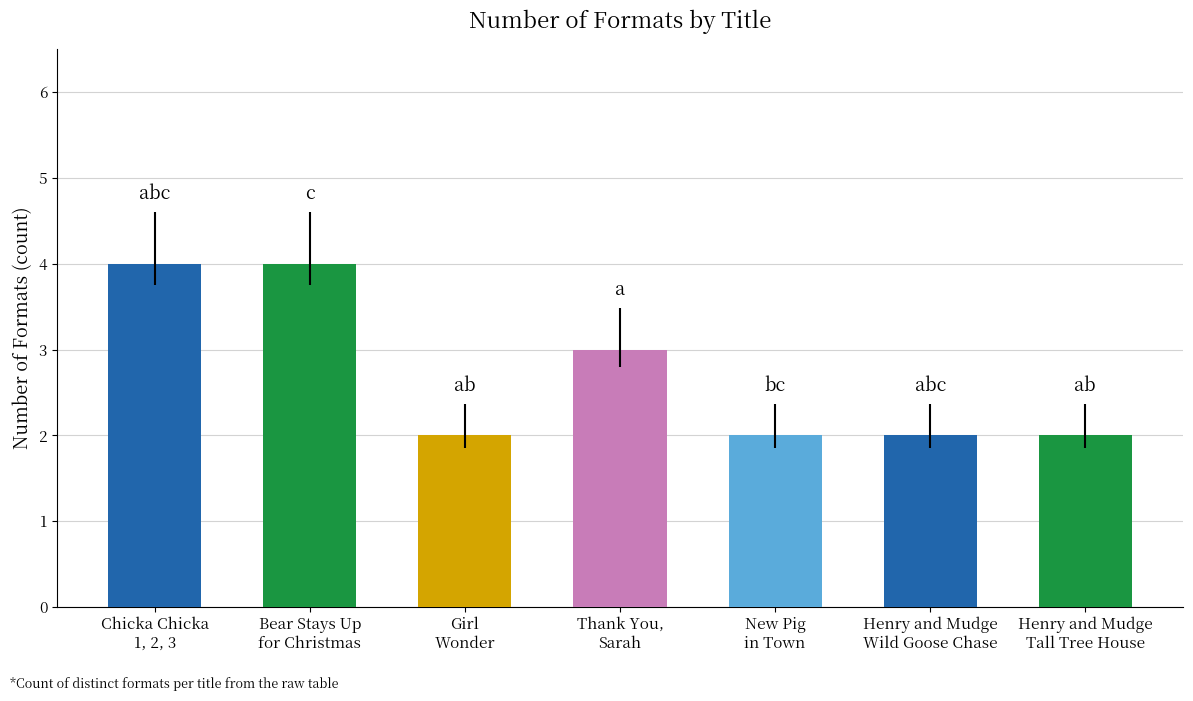

Reading right to left, transcribe all the data shown in this chart.

Henry and Mudge and the Tall Tree House=2	Henry and Mudge and the Wild Goose Chase=2	New Pig in Town=2	Thank You, Sarah=3	Girl Wonder=2	Bear Stays Up for Christmas=4	Chicka Chicka 1, 2, 3=4